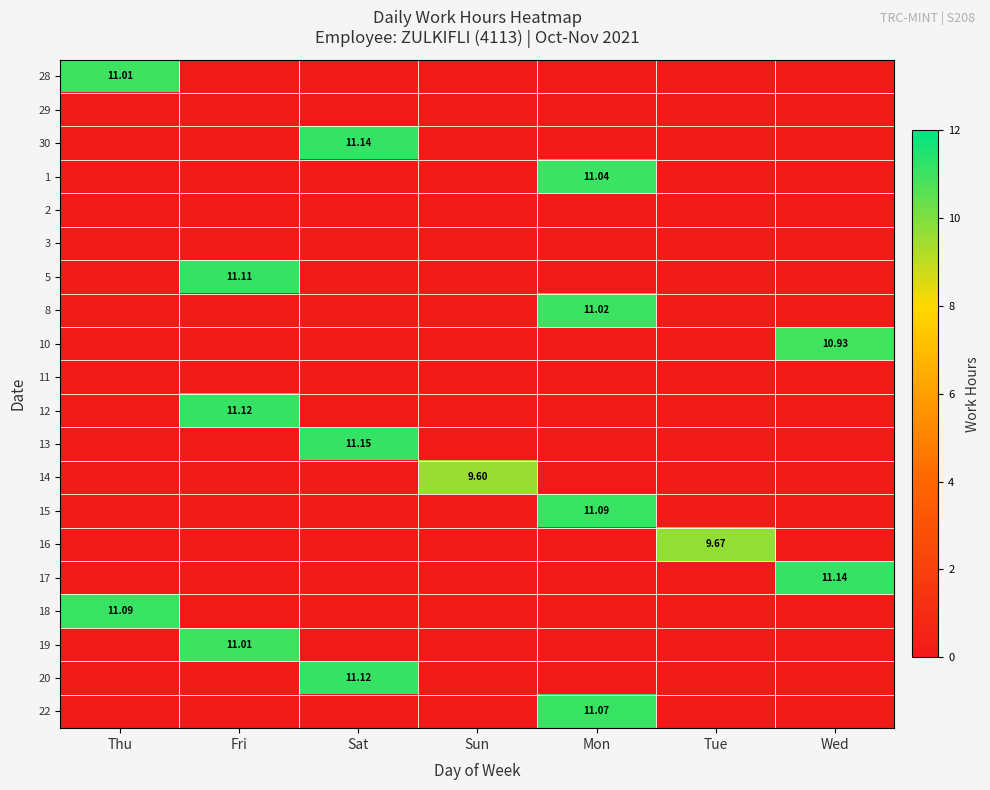

List the series in order of their peak value, highest first.

13, 30, 17, 12, 20, 5, 15, 18, 22, 1, 8, 28, 19, 10, 16, 14, 29, 2, 3, 11